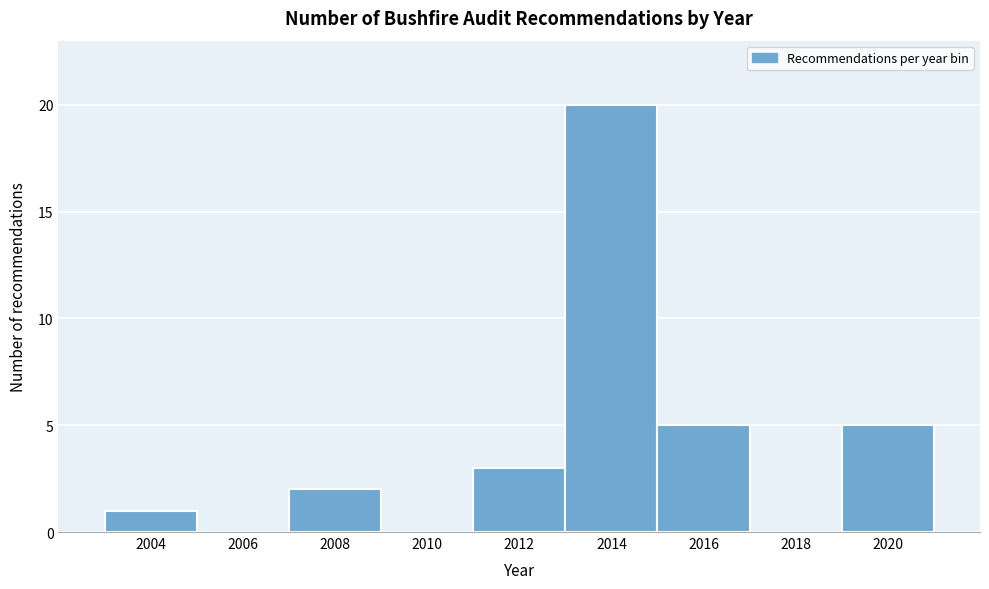

Which range on the x-axis has the tallest bar?

2013 to 2015